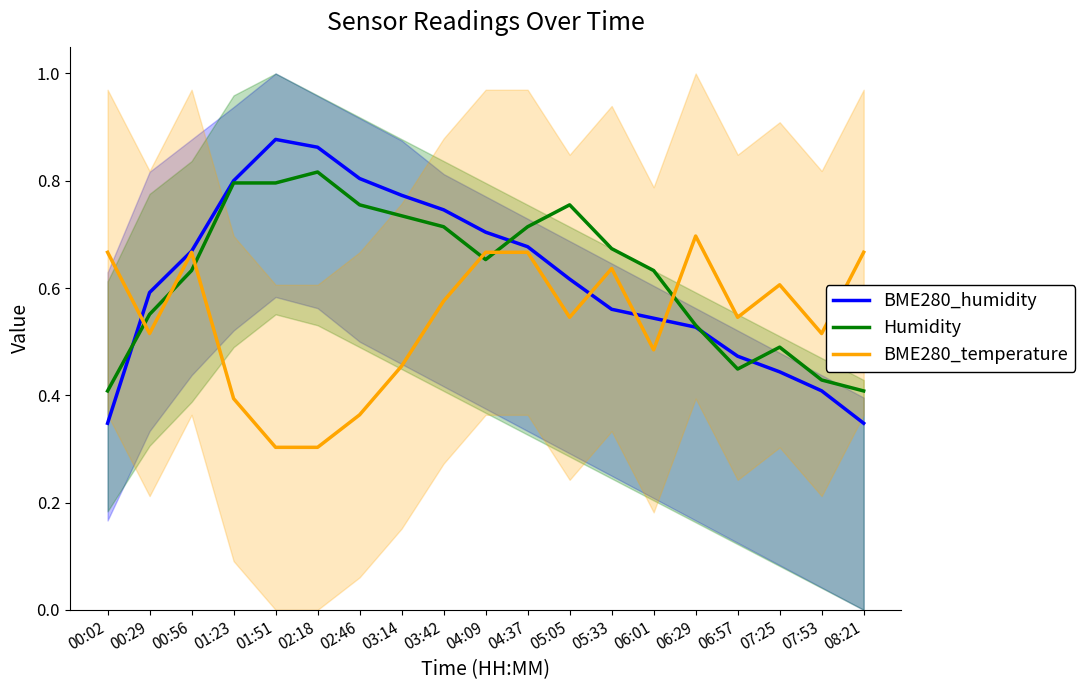

What is the value of the Humidity point at the 12th from the left?

0.8